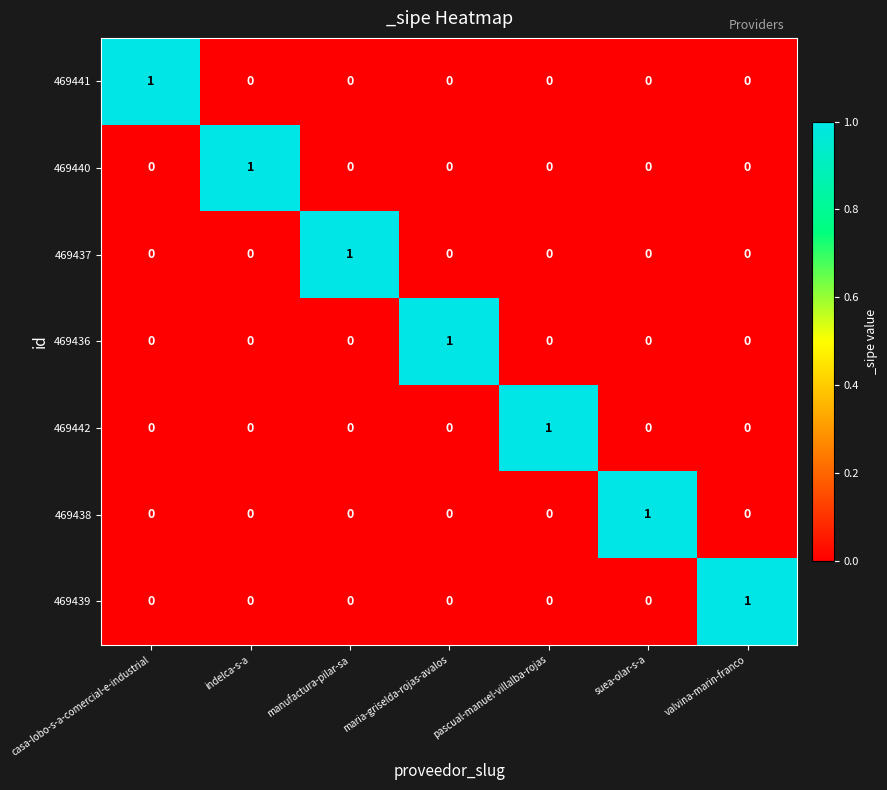

Which category has the highest value in the 469437 series?

manufactura-pilar-sa